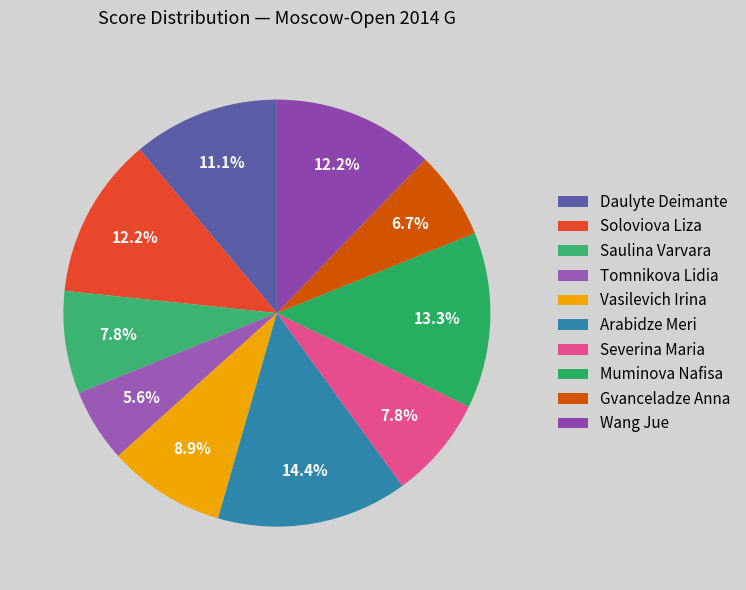

Does any single category account for the majority?

No